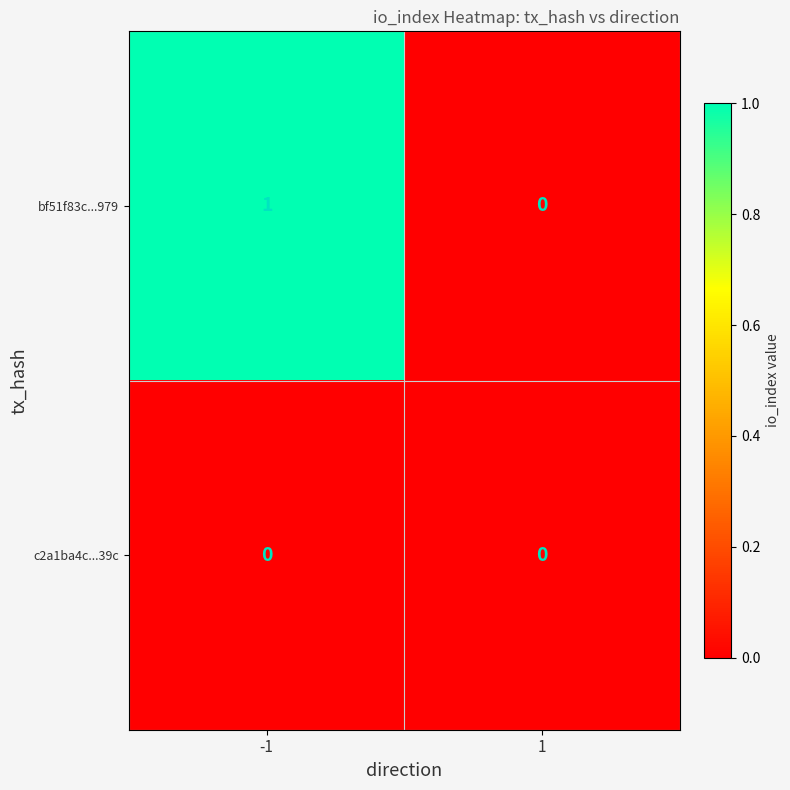

List the series in order of their peak value, lowest first.

c2a1ba4c...39c, bf51f83c...979